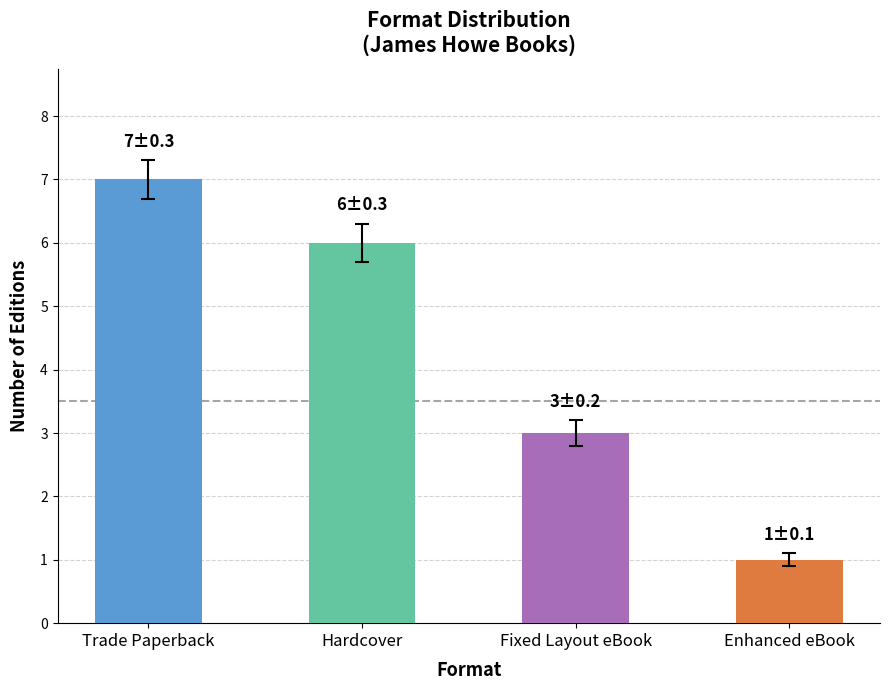

Does the chart contain stacked bars?

No